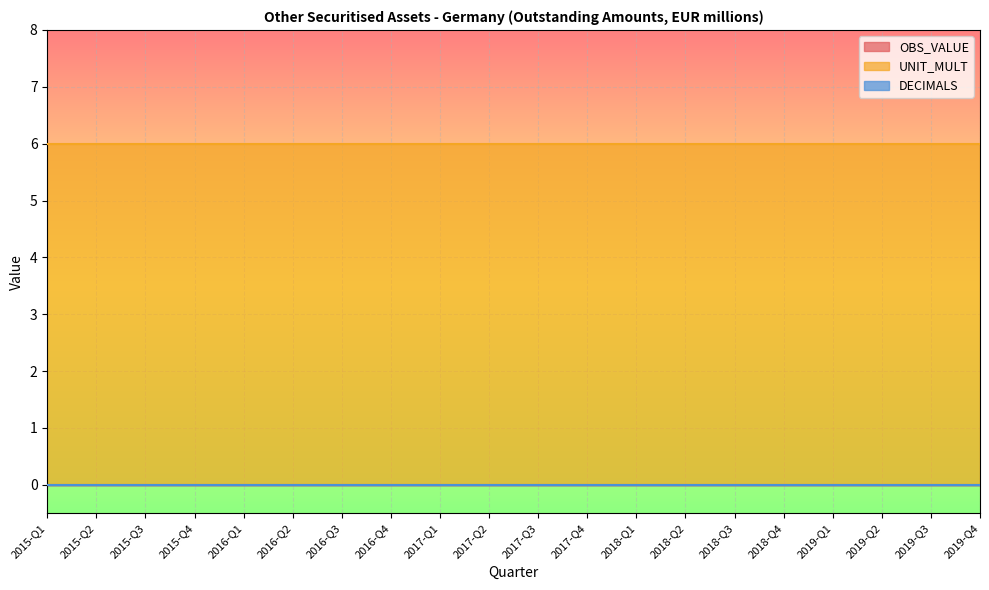

List the labels in order of DECIMALS value, smallest first.

2015-Q1, 2015-Q2, 2015-Q3, 2015-Q4, 2016-Q1, 2016-Q2, 2016-Q3, 2016-Q4, 2017-Q1, 2017-Q2, 2017-Q3, 2017-Q4, 2018-Q1, 2018-Q2, 2018-Q3, 2018-Q4, 2019-Q1, 2019-Q2, 2019-Q3, 2019-Q4